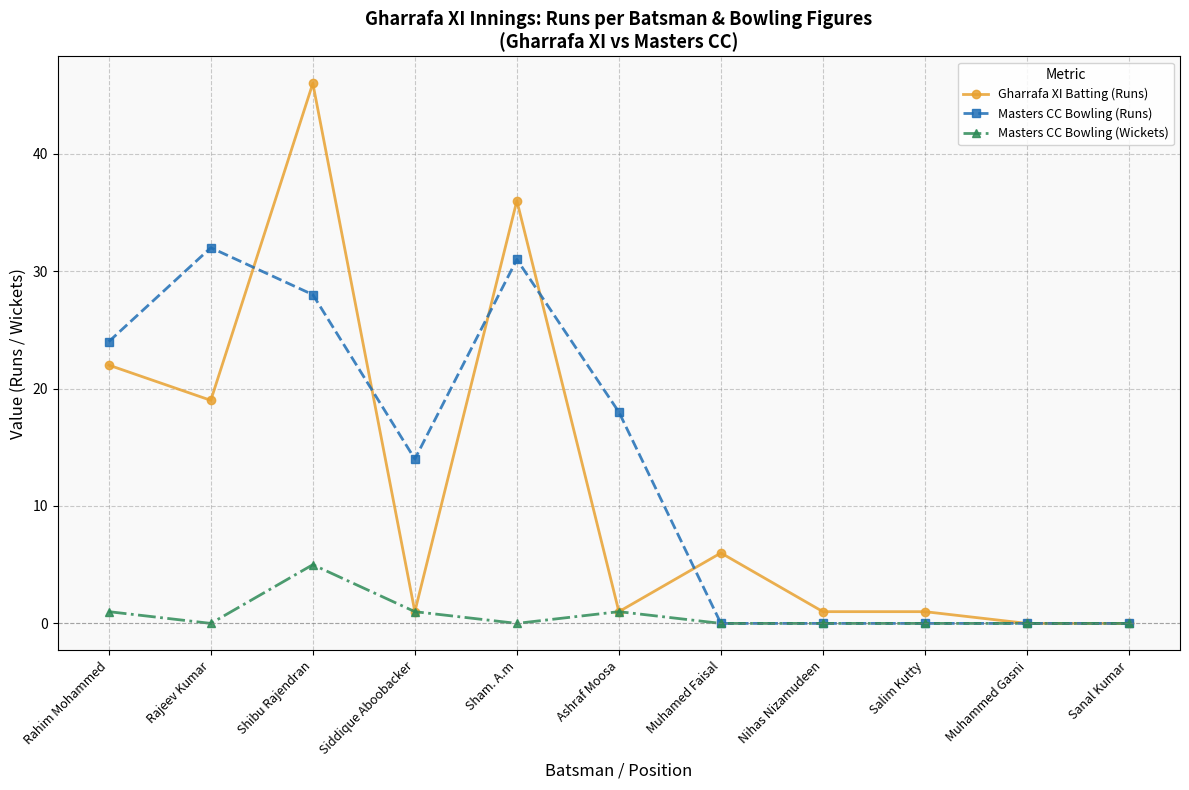

Between Muhamed Faisal and Muhammed Gasni, which series saw the biggest shift?

Gharrafa XI Batting (Runs)